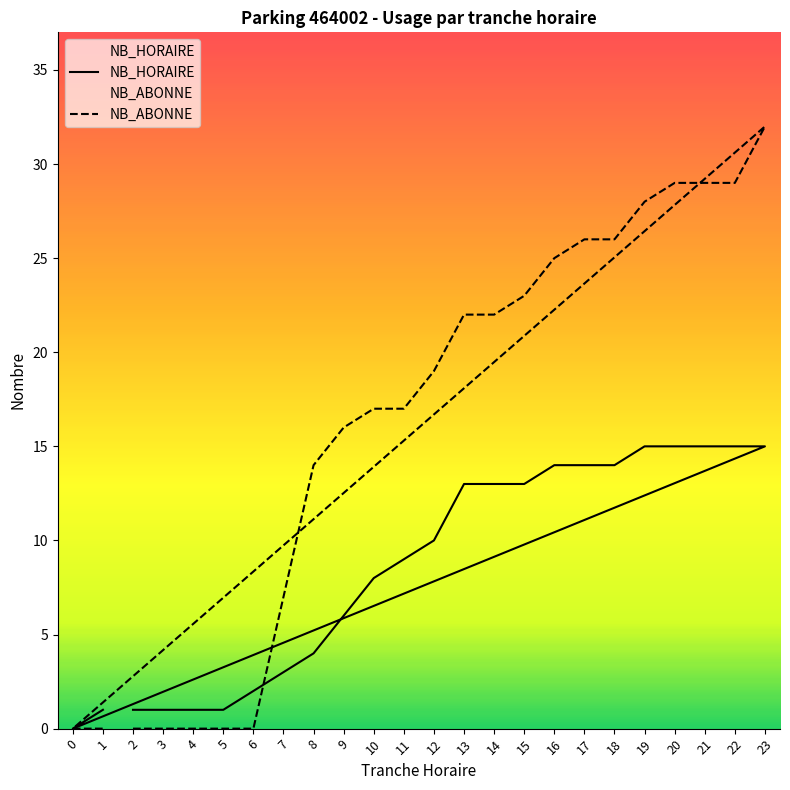

How many intersections are there between NB_HORAIRE and NB_ABONNE?

1